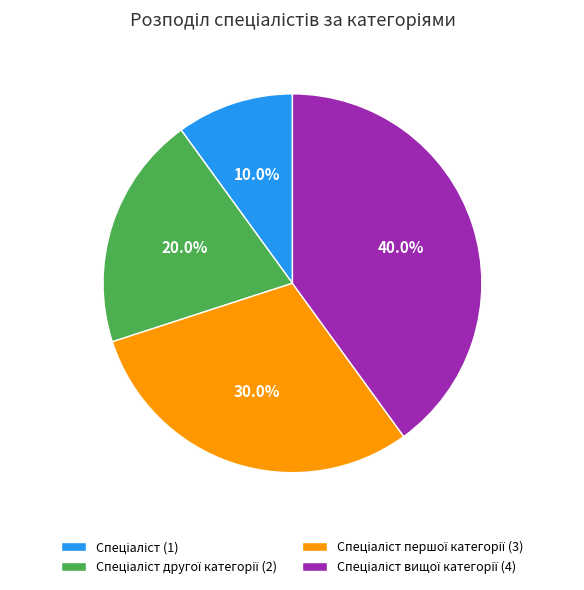

Does any single category account for the majority?

No